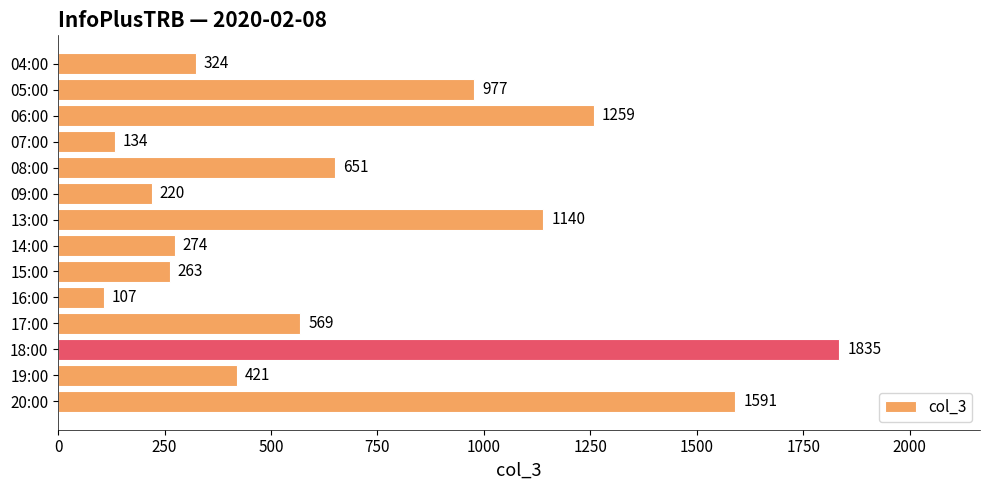

Rank the categories by value from lowest to highest.

16:00, 07:00, 09:00, 15:00, 14:00, 04:00, 19:00, 17:00, 08:00, 05:00, 13:00, 06:00, 20:00, 18:00